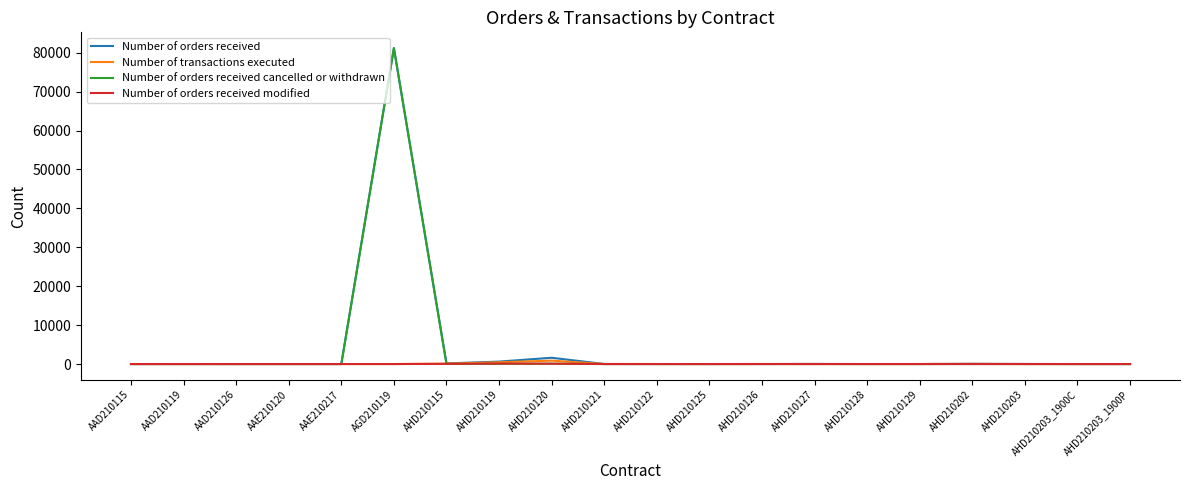

What is the highest value of the Number of orders received cancelled or withdrawn series?

81165